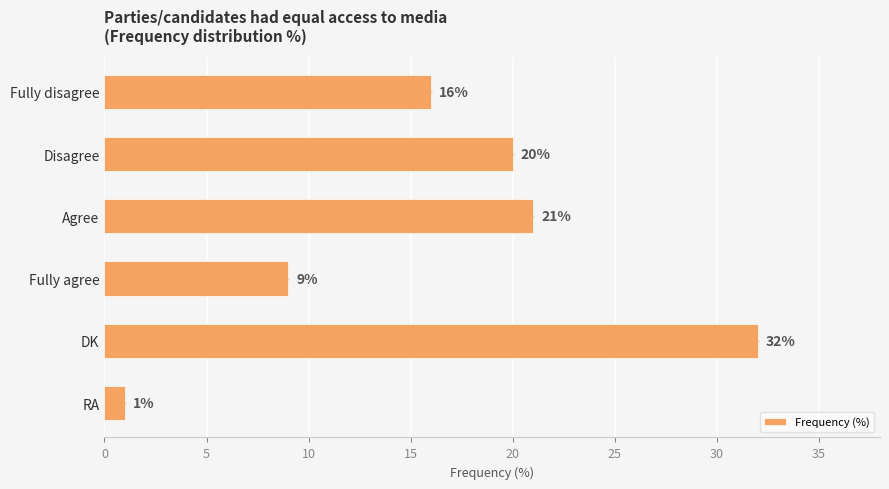

What is the difference between the values at Disagree and DK?

12